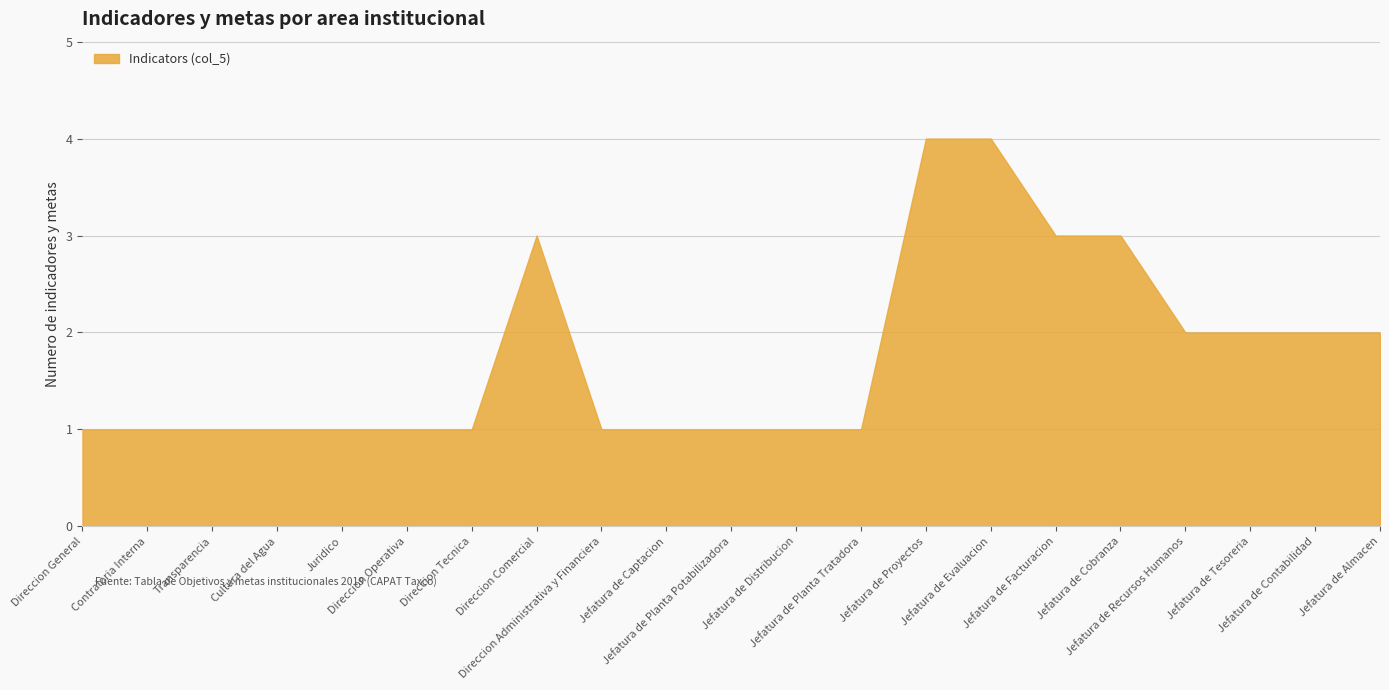

Which label corresponds to the largest value in the chart?

Jefatura de Proyectos